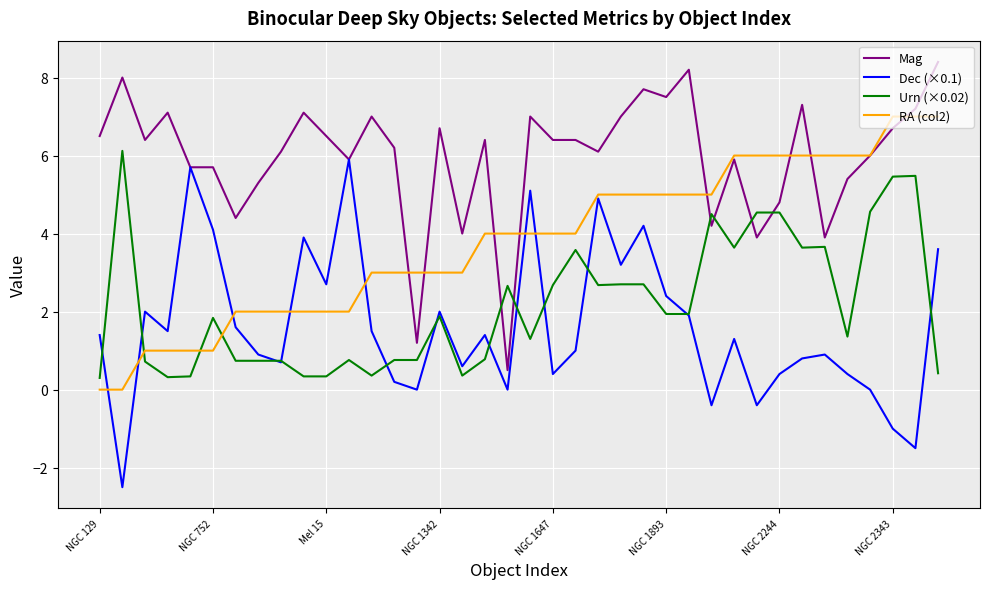

What is the smallest value displayed?

-2.5